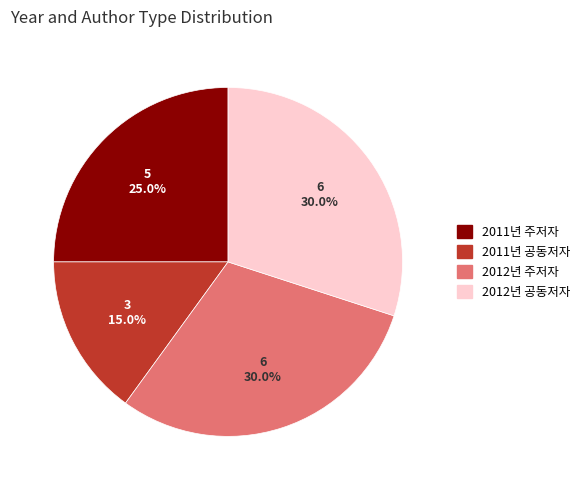

Count the number of slices in the pie.

4